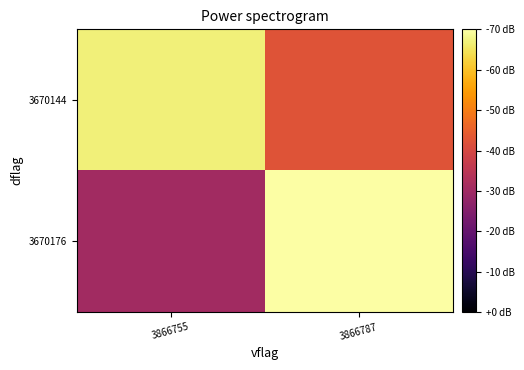

How many categories are shown in the chart?

2